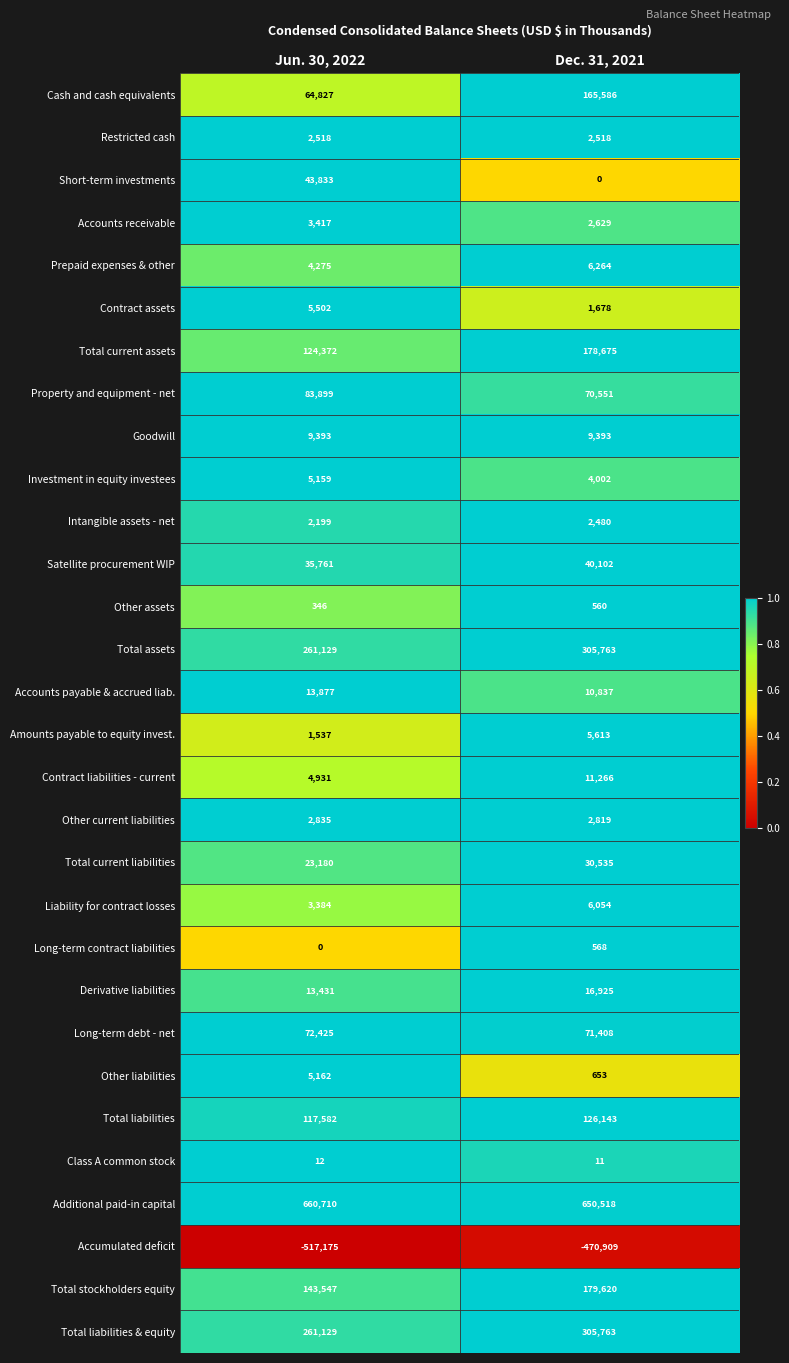

What is the highest value of the Other liabilities series?

5162